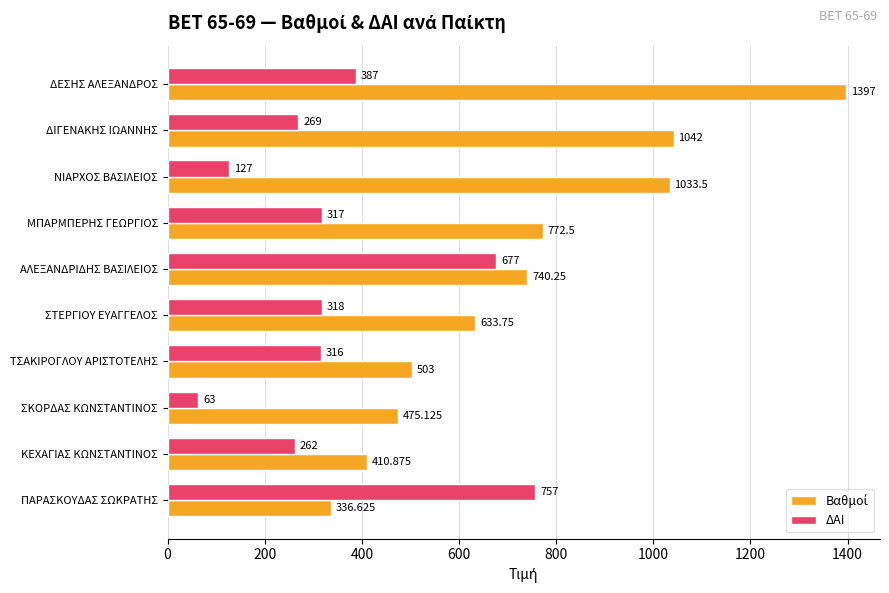

How many data points in ΔΑΙ are less than 317?

5